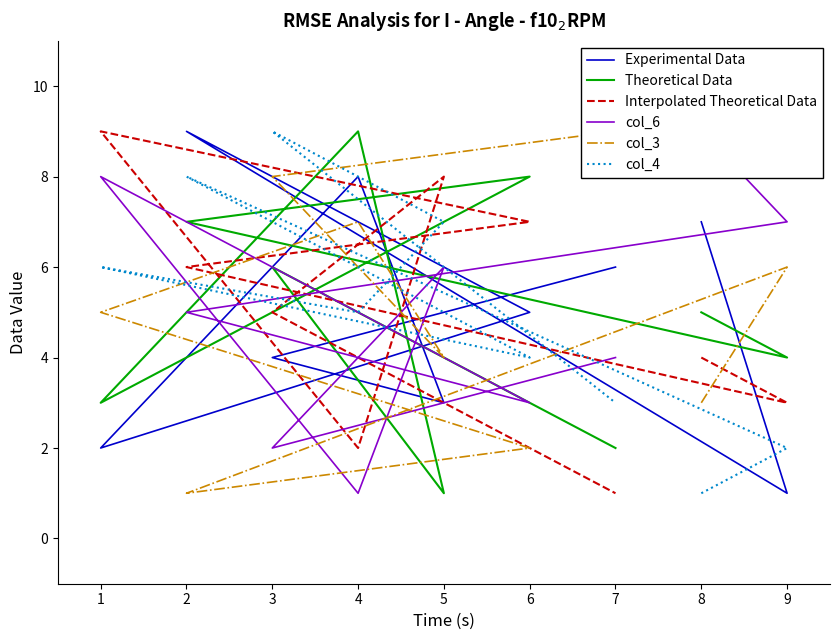

How many interior local peaks does the col_4 series have?

3